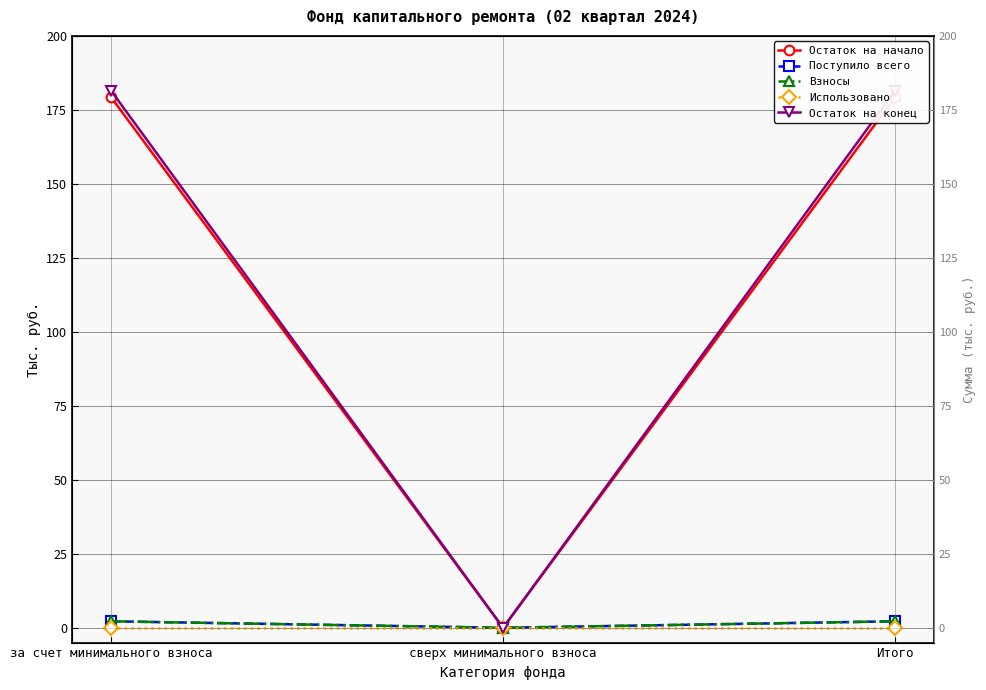

Which series has the largest range (max minus min)?

Остаток на конец